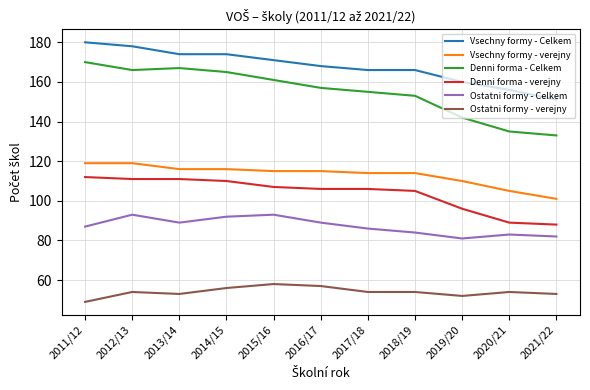

True or false: Ostatni formy - Celkem and Denni forma - Celkem intersect in this chart.

False